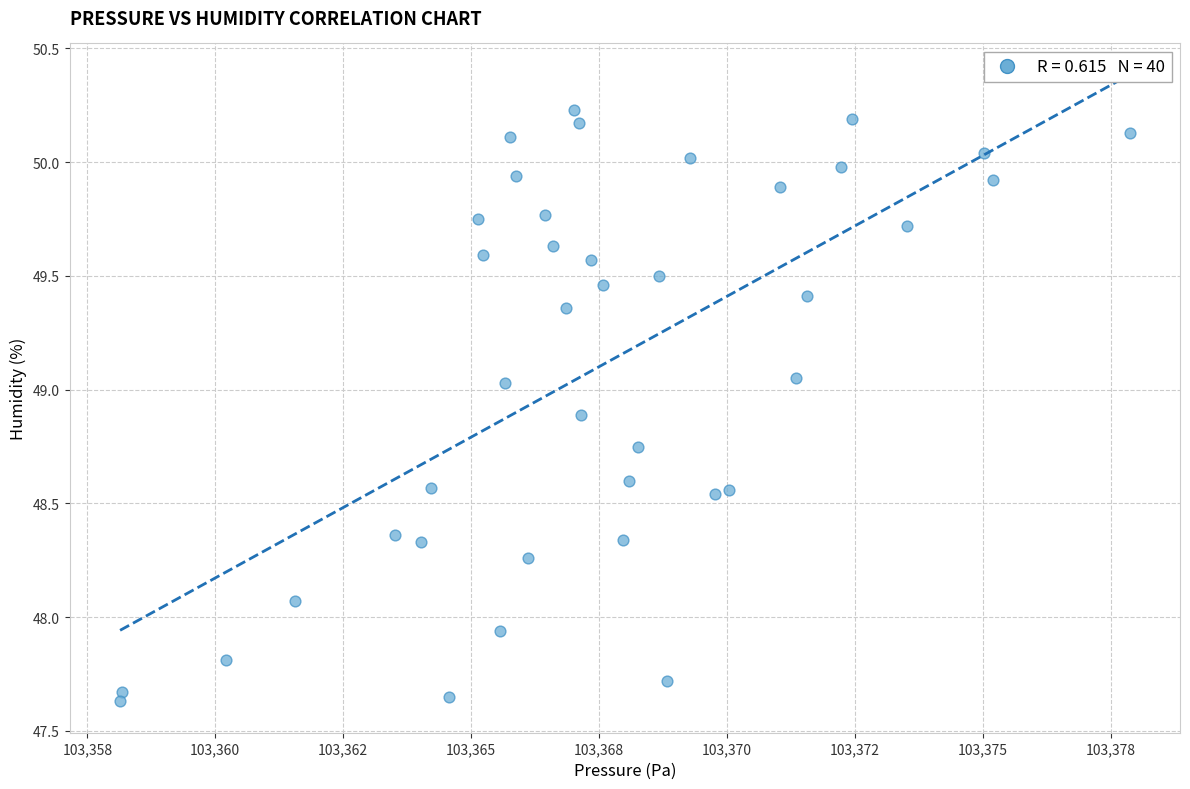

What is the range of Y values (max minus min)?

2.6